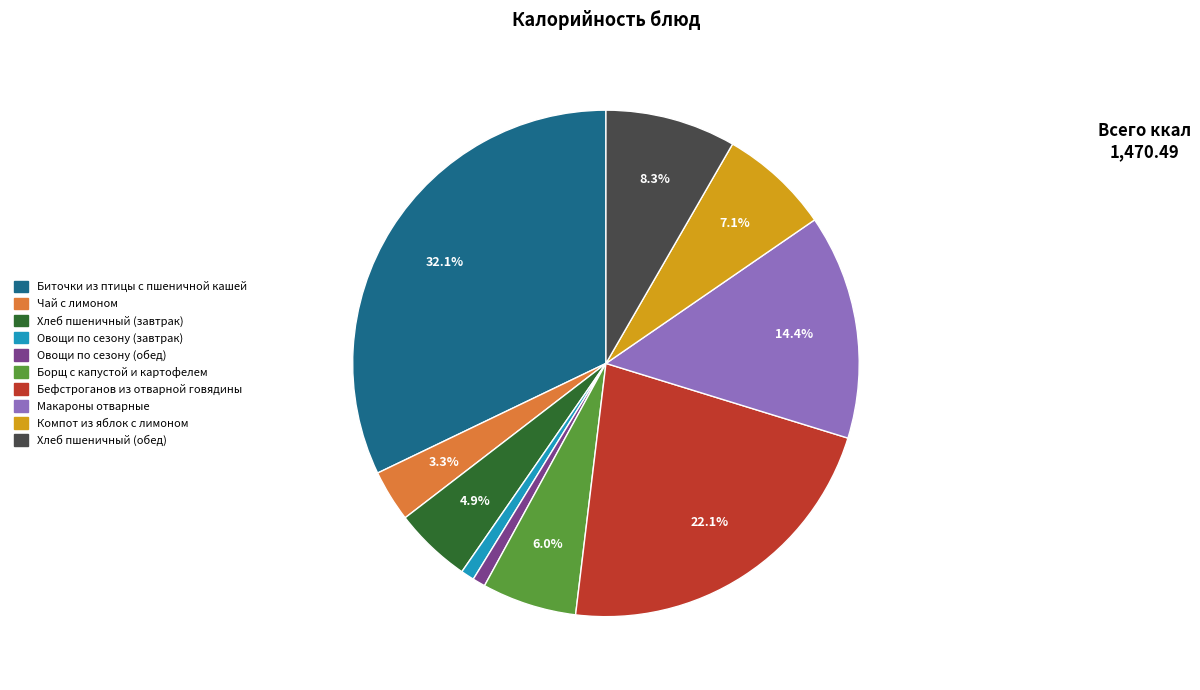

To the nearest percent, what is the difference between the largest and smallest slice percentages?

31%